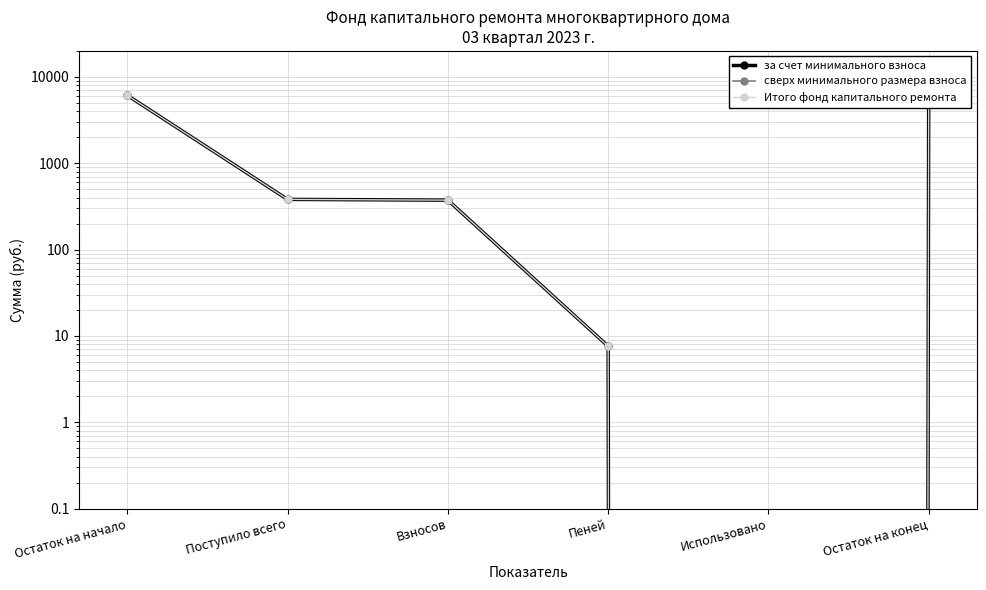

True or false: Итого фонд капитального ремонта has a value of 373.7 at Взносов.

True